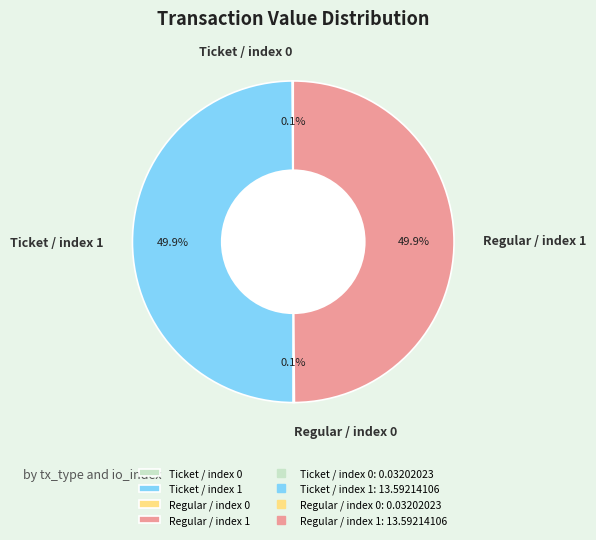

To the nearest percent, what percentage of the pie is Regular / index 1?

50%